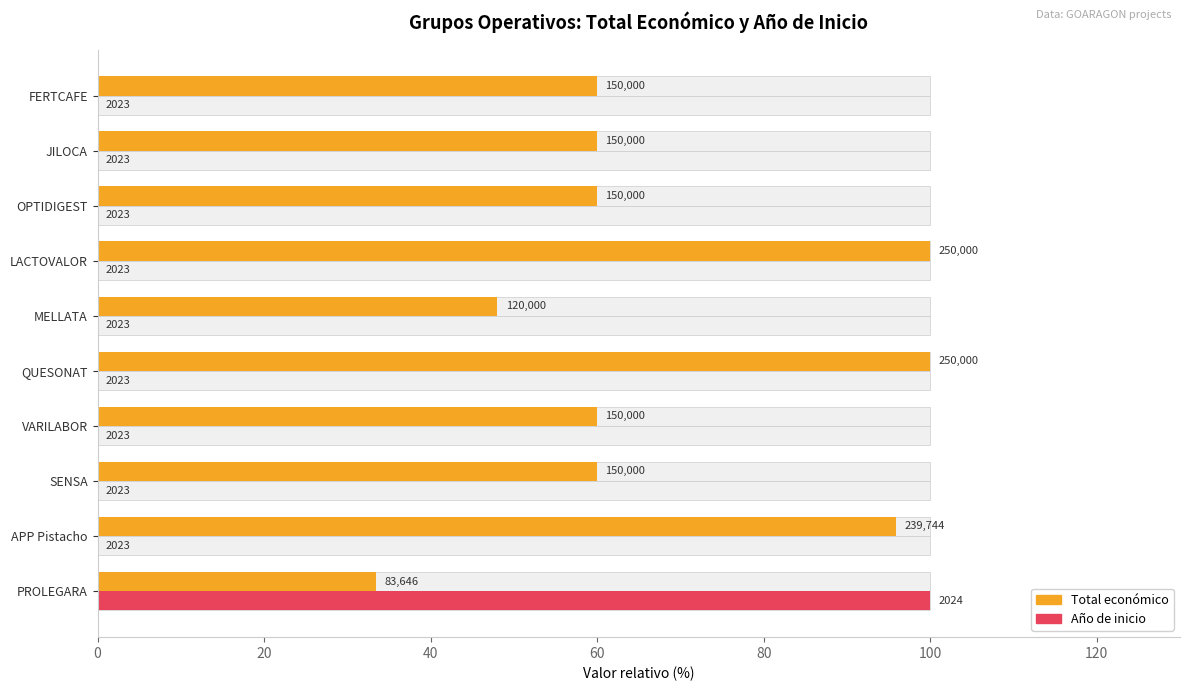

What is the total value across all series at PROLEGARA?

133.5